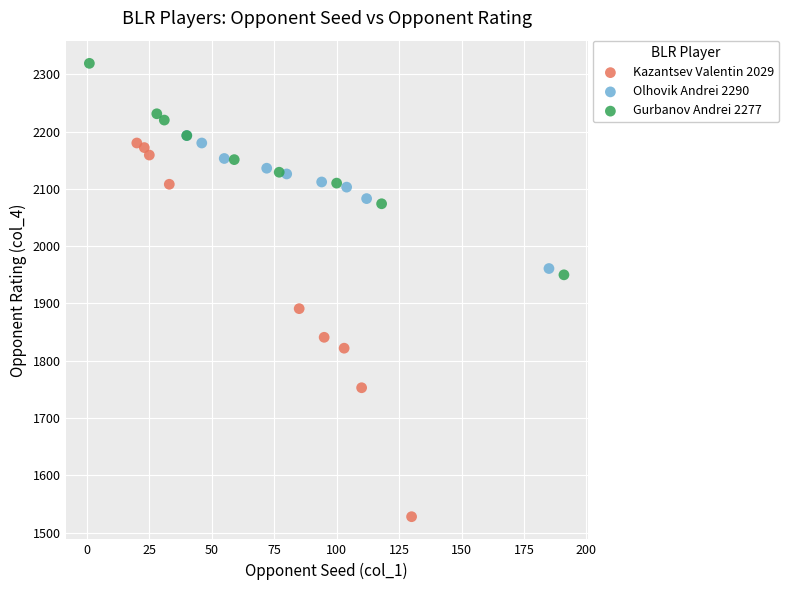

Which series reaches the maximum Y coordinate?

Gurbanov Andrei 2277